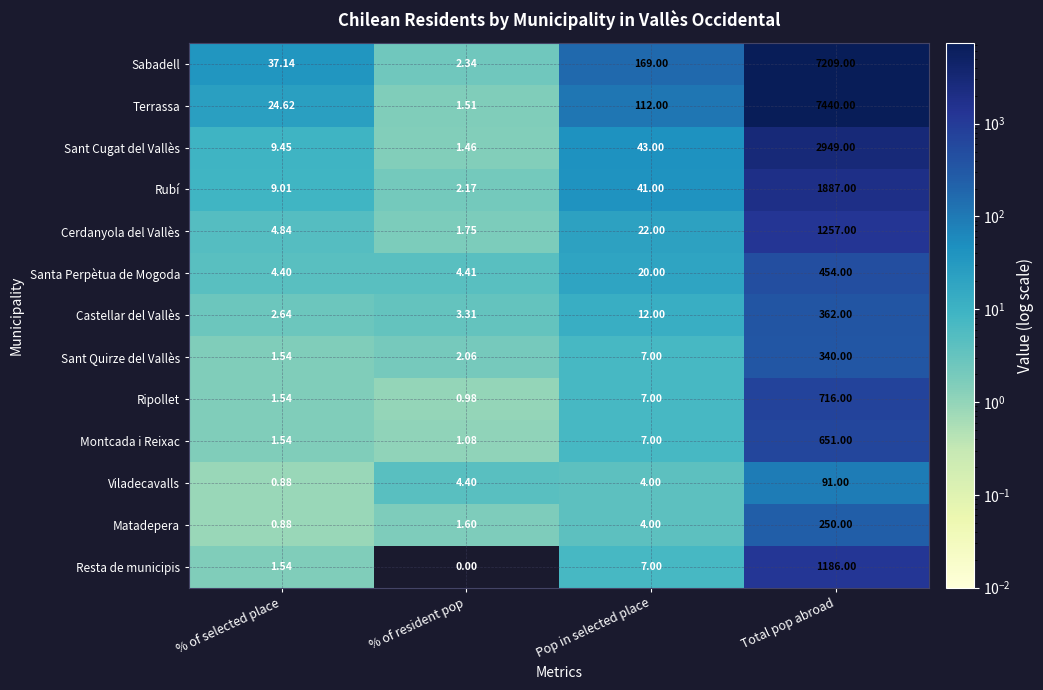

Between % of selected place and Total pop abroad, which series saw the biggest shift?

Terrassa